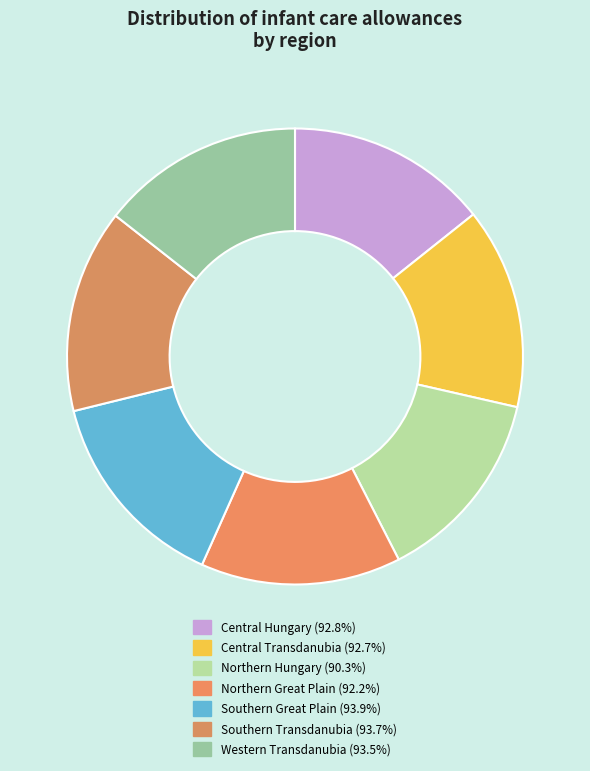

To the nearest percent, what is the average slice percentage?

14%